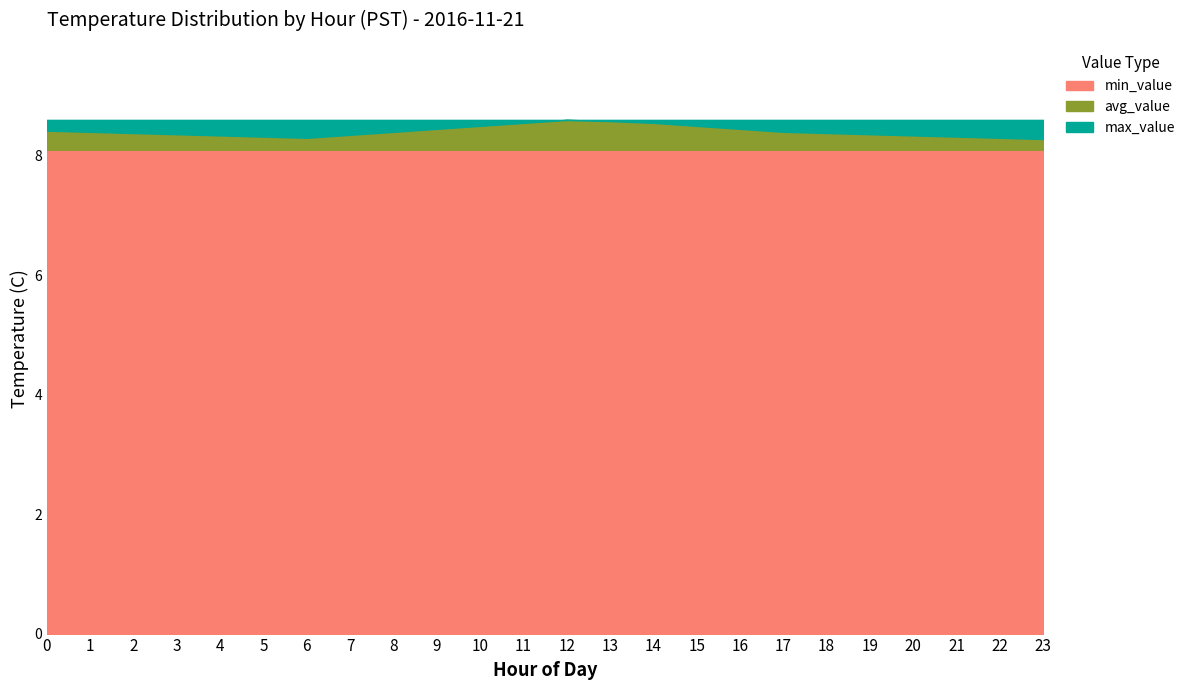

What is the difference between the maximum and minimum values in the avg_value series?

0.3